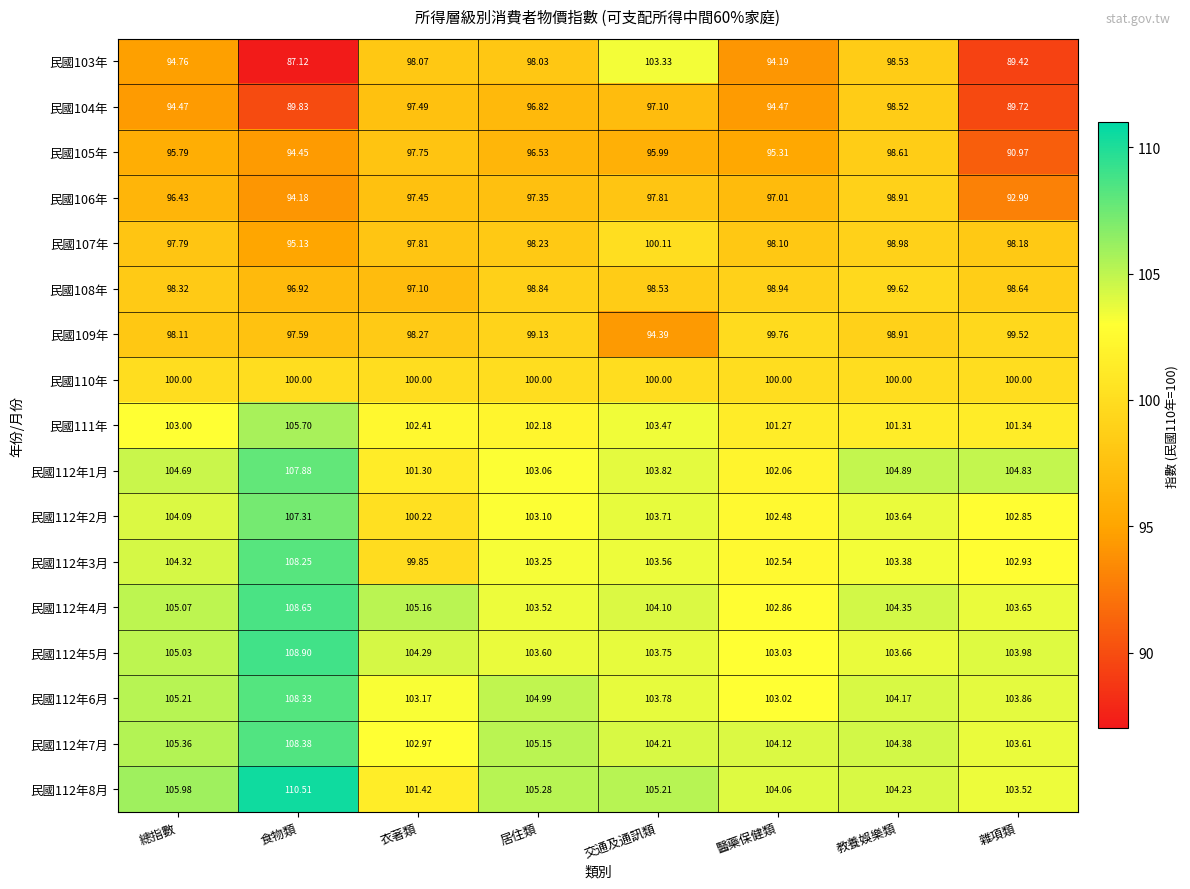

Which label corresponds to the largest value in the chart?

食物類